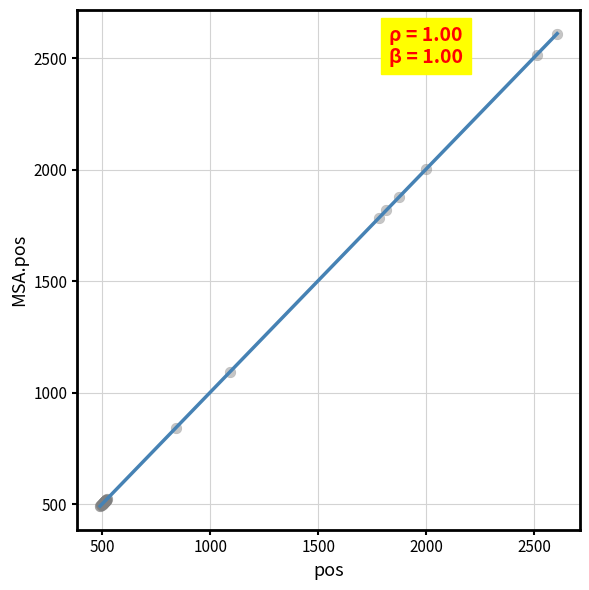

What Y value in the scatter plot is closest to 1551?

1785